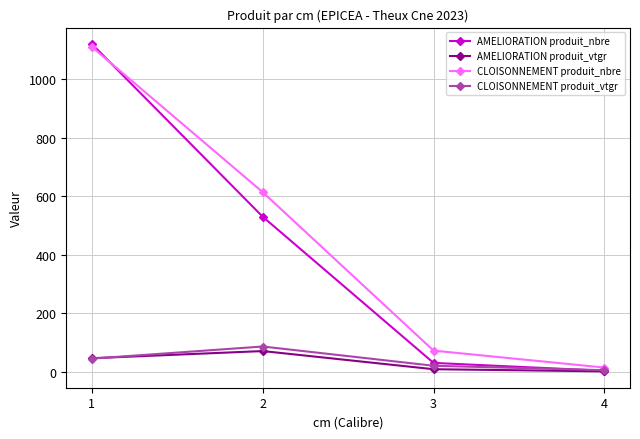

How many data points in AMELIORATION produit_nbre are less than 530?

2